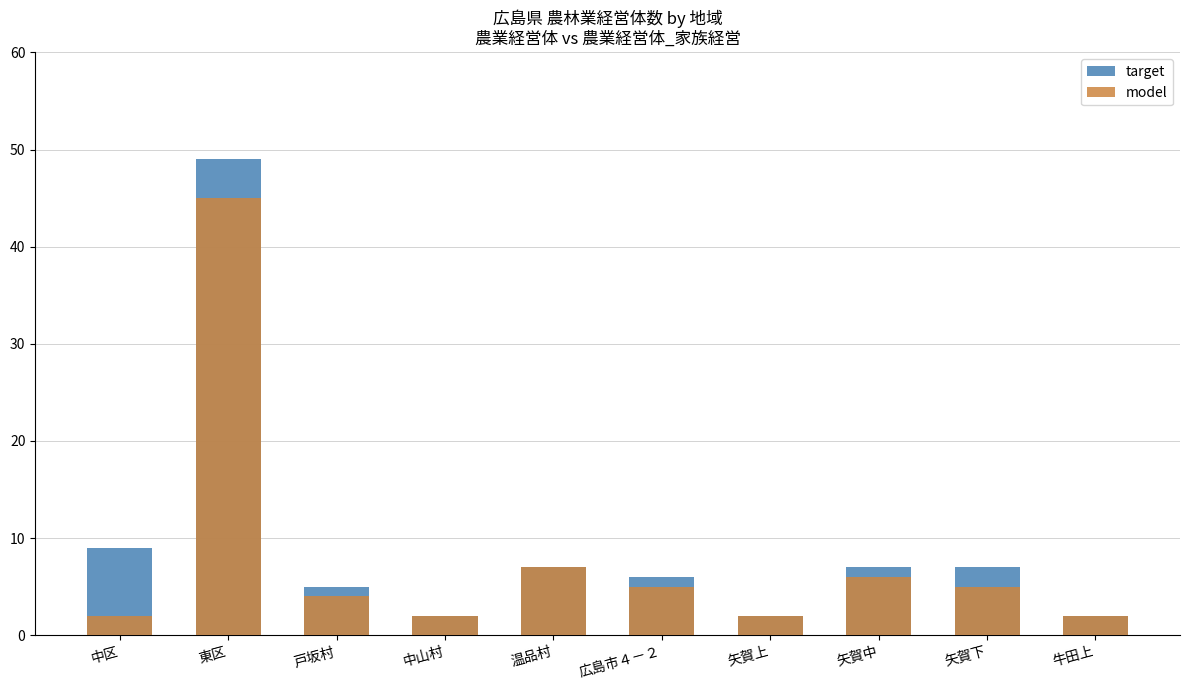

Are the bars horizontal?

No